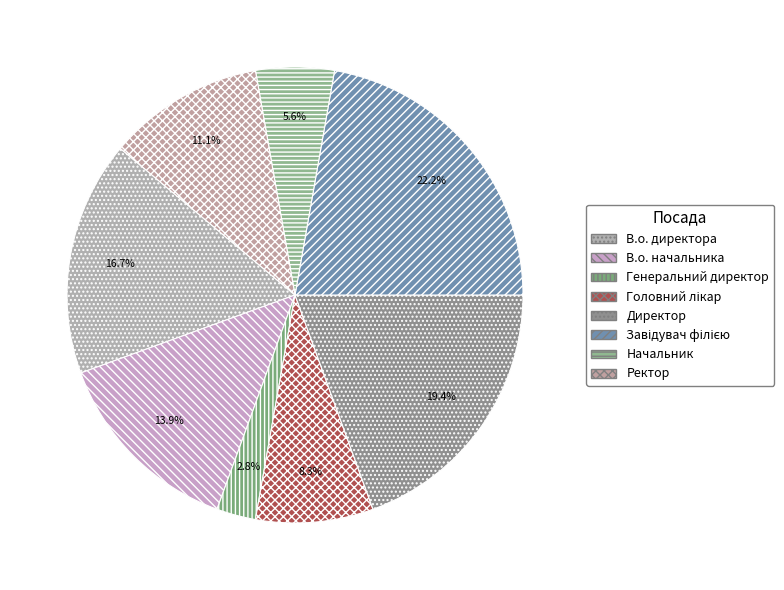

How many segments does this pie chart have?

8